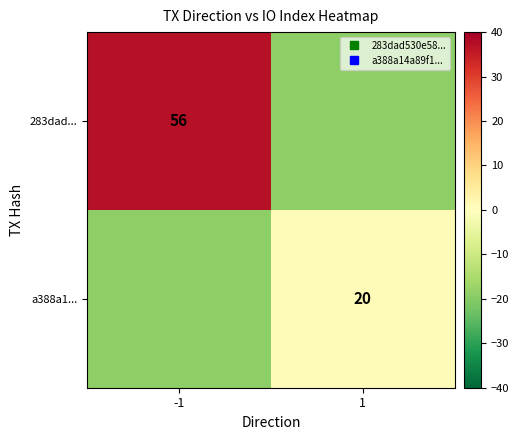

List the series in order of their overall mean, lowest first.

a388a1..., 283dad...